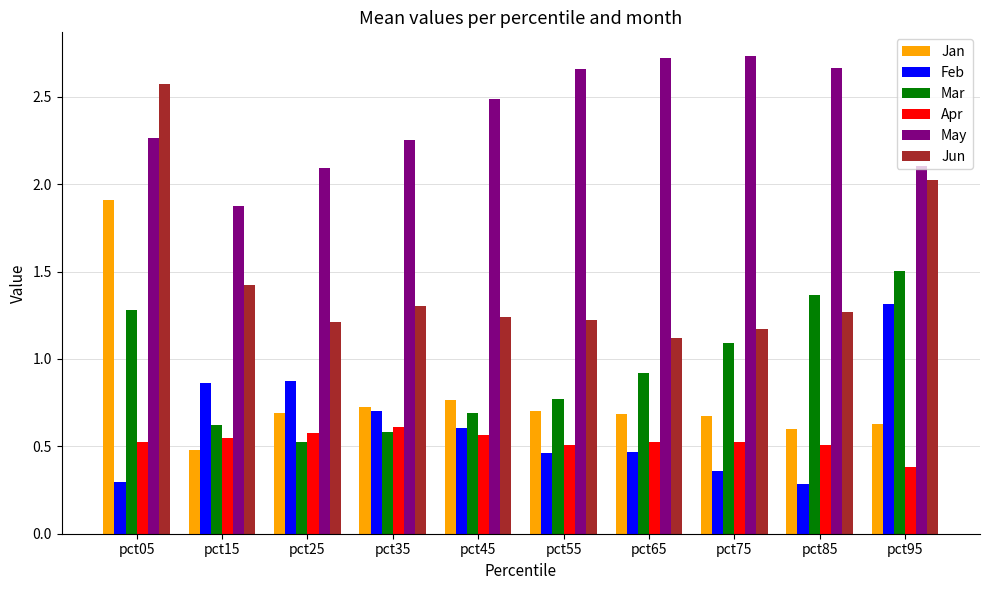

How many groups of bars are there?

10